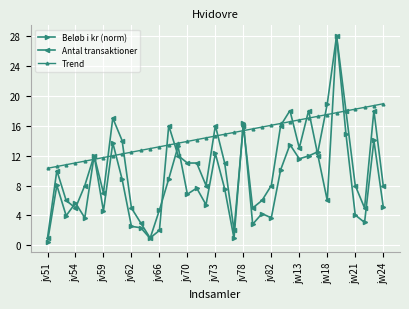

How many times do Antal transaktioner and Trend cross each other?

16